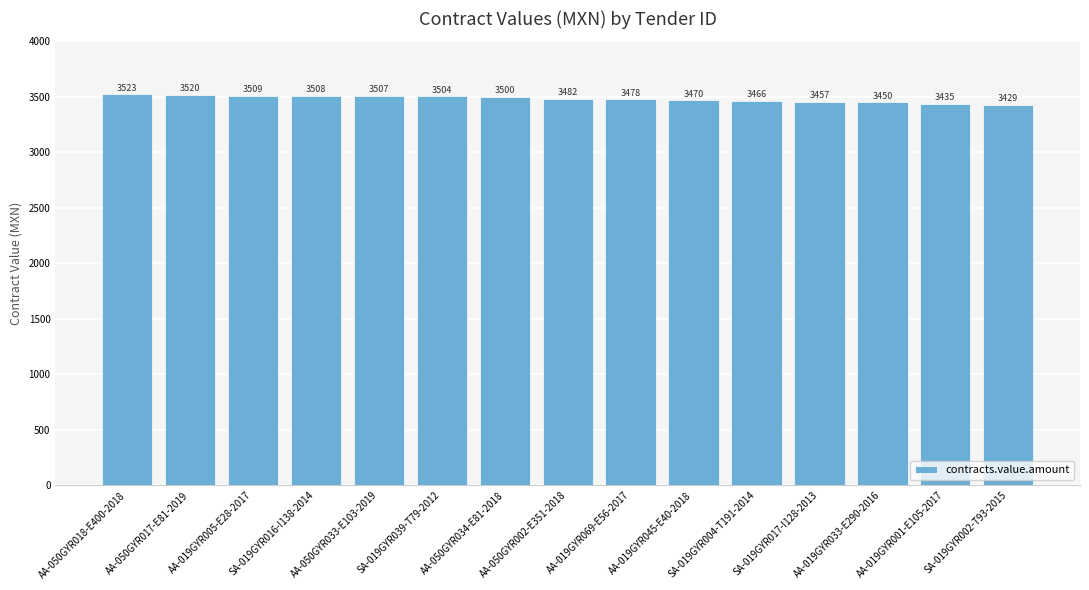

What is the label of the 8th bar from the left?

AA-050GYR002-E351-2018